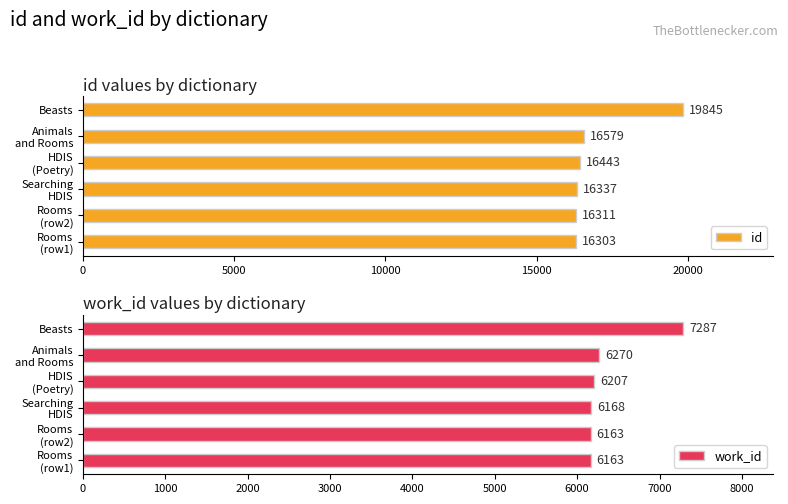

Reading right to left, transcribe all the data shown in this chart.

id: 19845	16579	16443	16337	16311	16303
work_id: 7287	6270	6207	6168	6163	6163